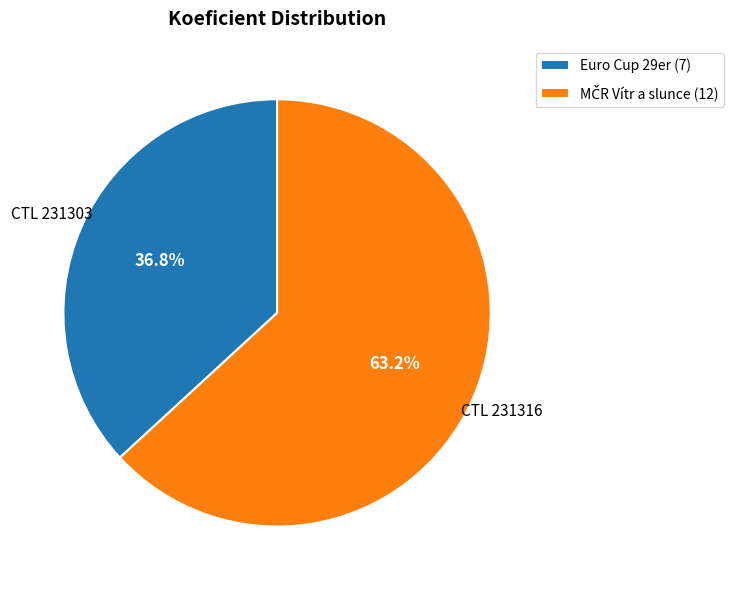

What is the smallest slice in the pie chart?

Euro Cup 29er (7)